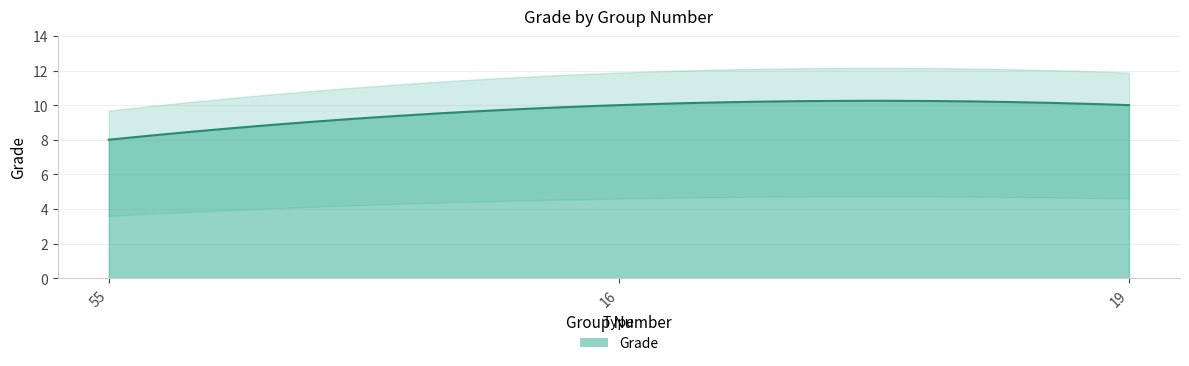

What is the ratio of the value at 16 to the value at 19?

1.0